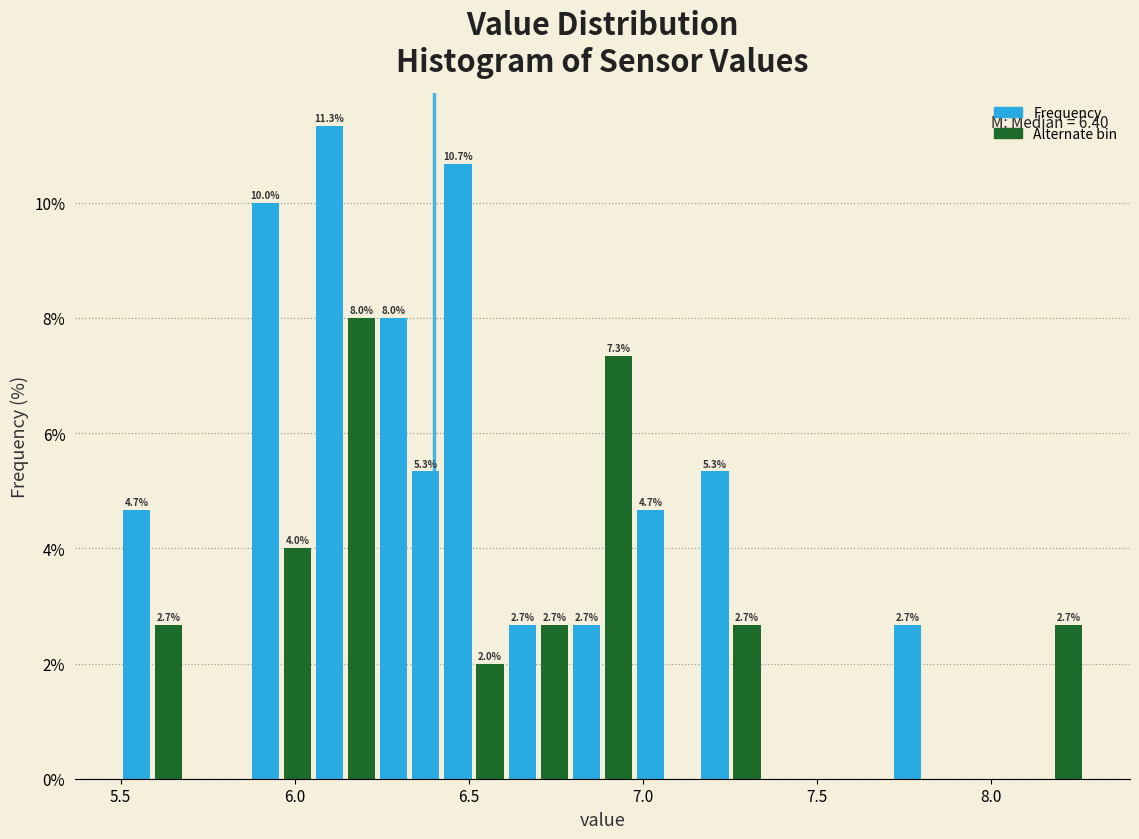

Around what value on the x-axis is the tallest bar? Give the approximate position of its centre, as read against the axis.

6.10